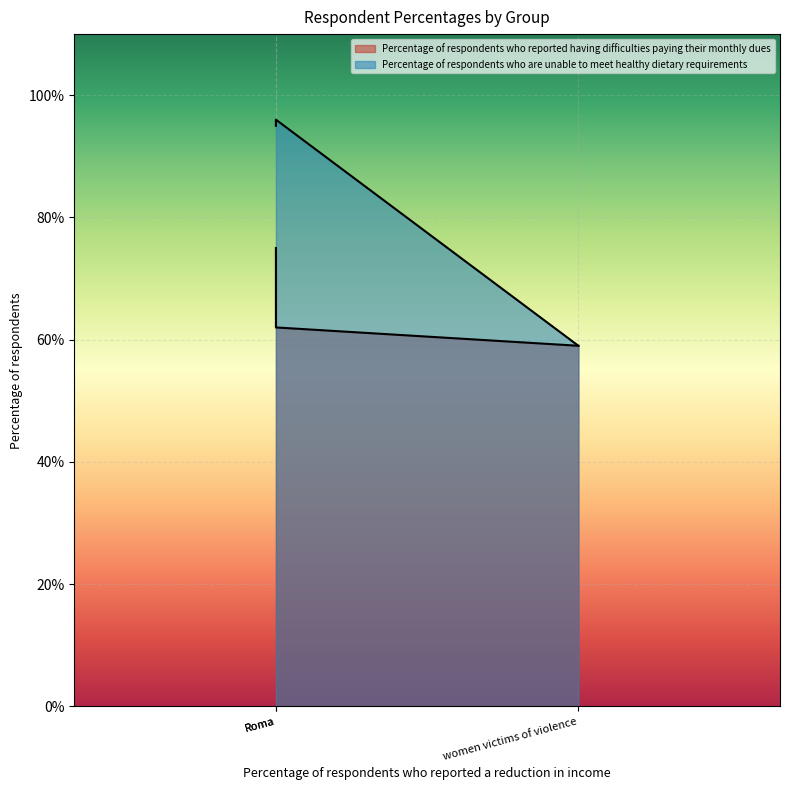

What are all the series names shown in the legend?

Percentage of respondents who reported having difficulties paying their monthly dues, Percentage of respondents who are unable to meet healthy dietary requirements